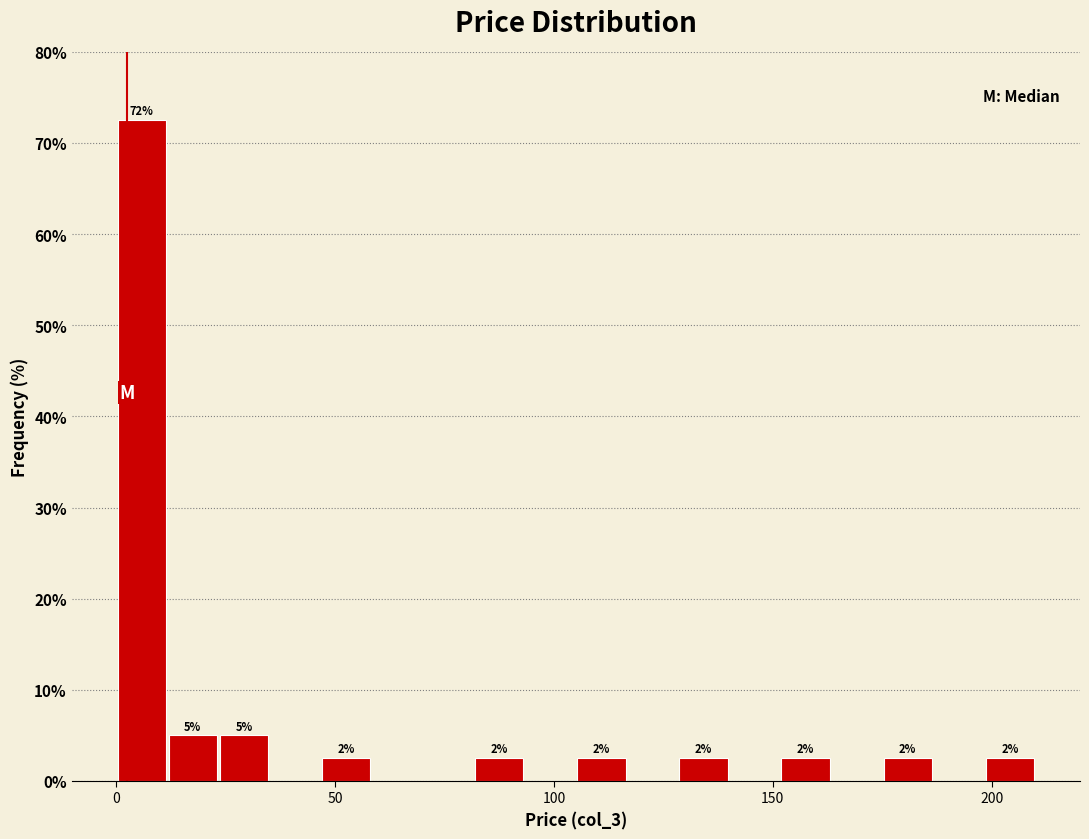

Around what value on the x-axis is the tallest bar? Give the approximate position of its centre, as read against the axis.

5